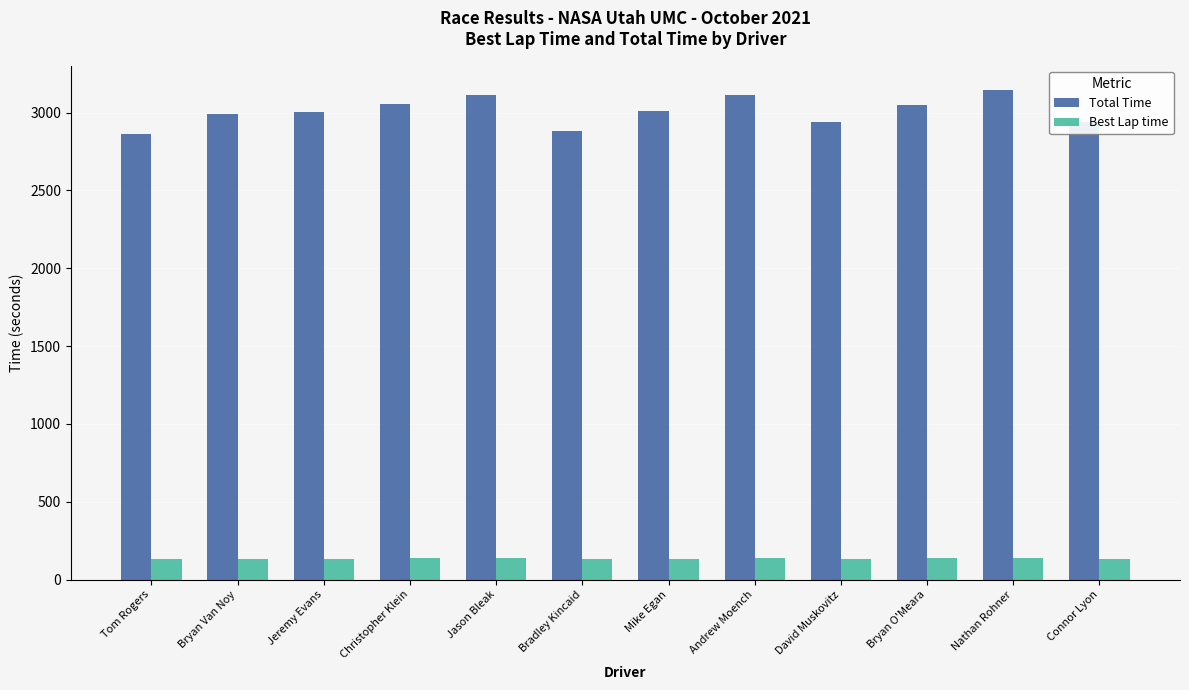

Which series has the largest total across all categories?

Total Time